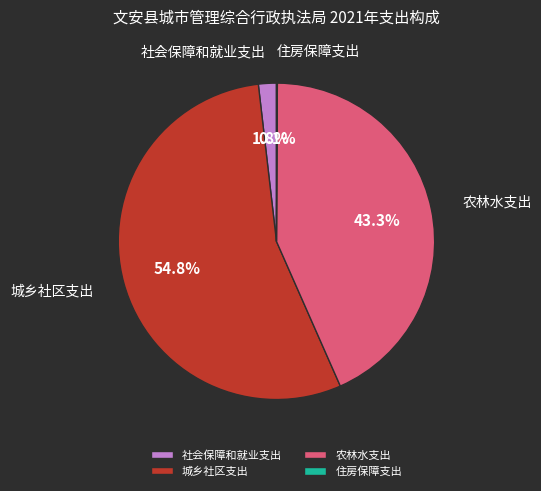

Is it true that 城乡社区支出 is 50% of the pie?

False